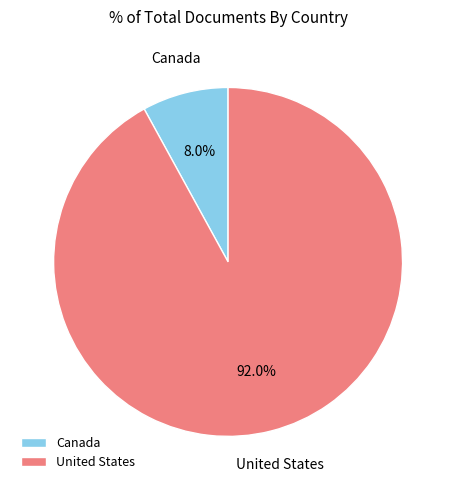

Rank the categories by value from lowest to highest.

Canada, United States